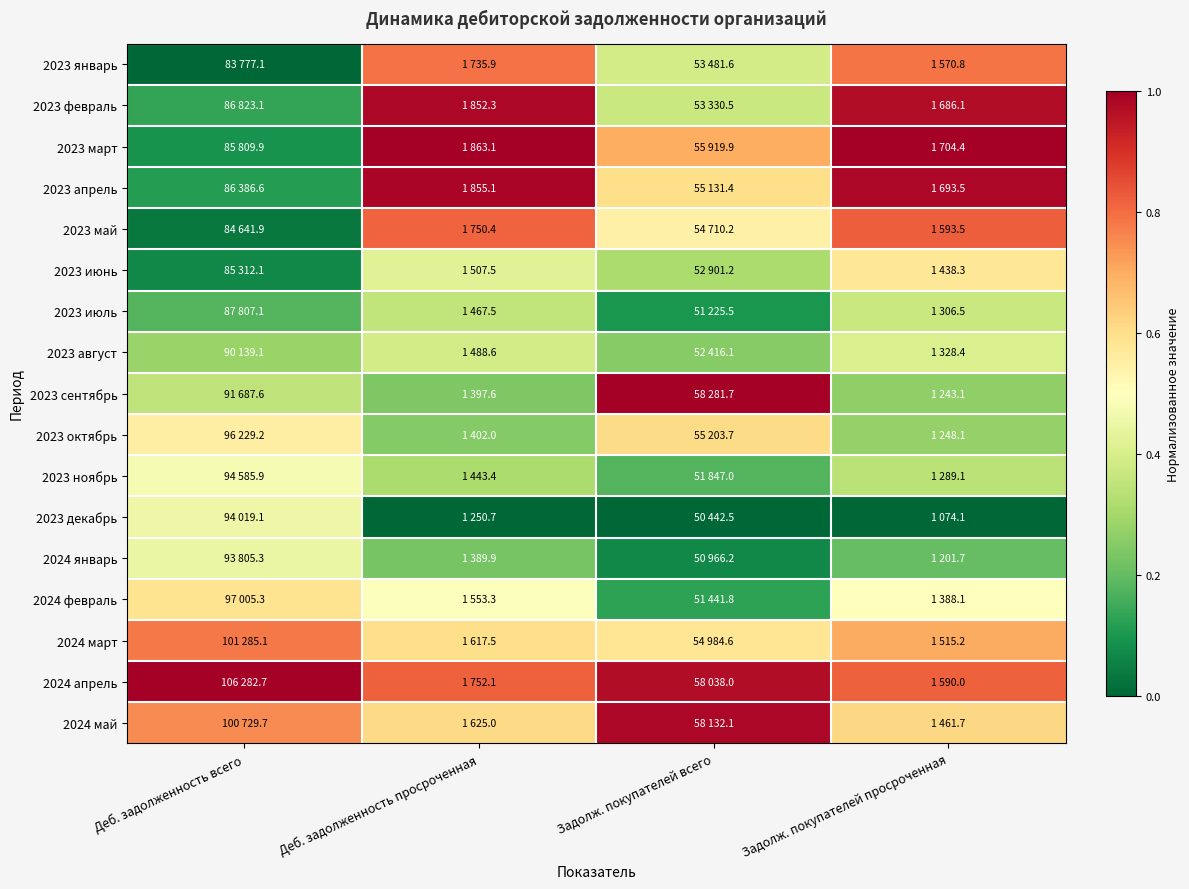

List the series in order of their peak value, lowest first.

2023 июль, 2023 август, 2024 январь, 2023 декабрь, 2023 ноябрь, 2023 июнь, 2024 февраль, 2023 октябрь, 2024 март, 2023 январь, 2023 май, 2024 май, 2023 февраль, 2023 апрель, 2023 март, 2023 сентябрь, 2024 апрель